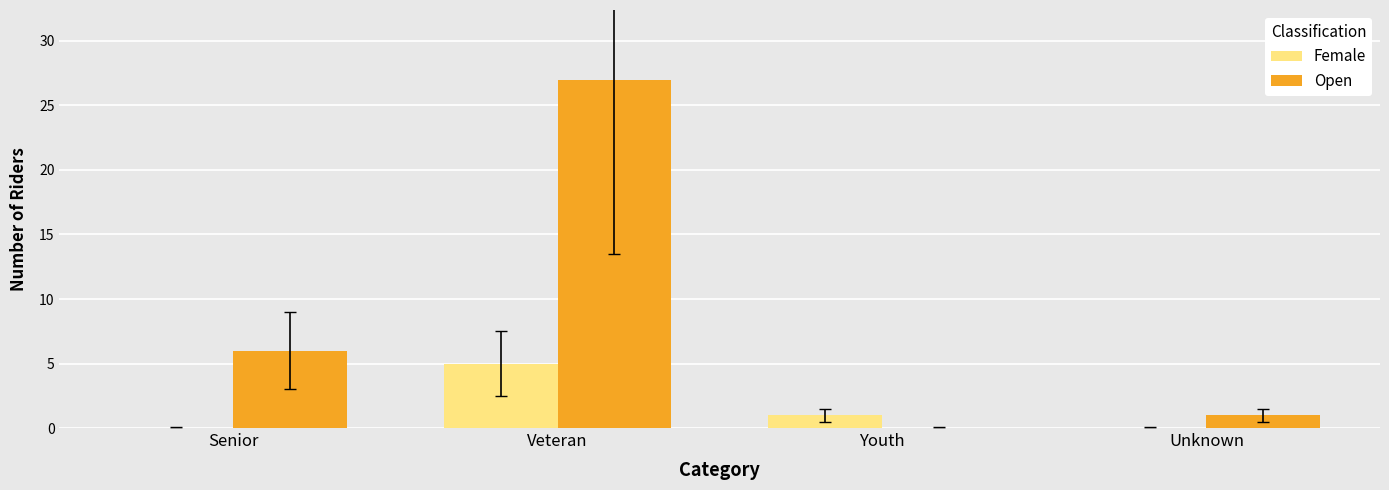

Read the Open value at Senior.

6